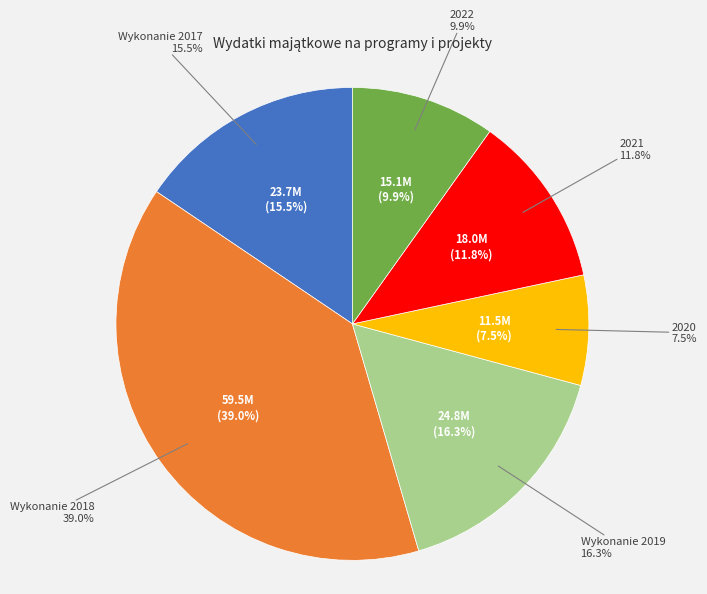

What percentage do 2021 and 2020 together represent?

19.3%